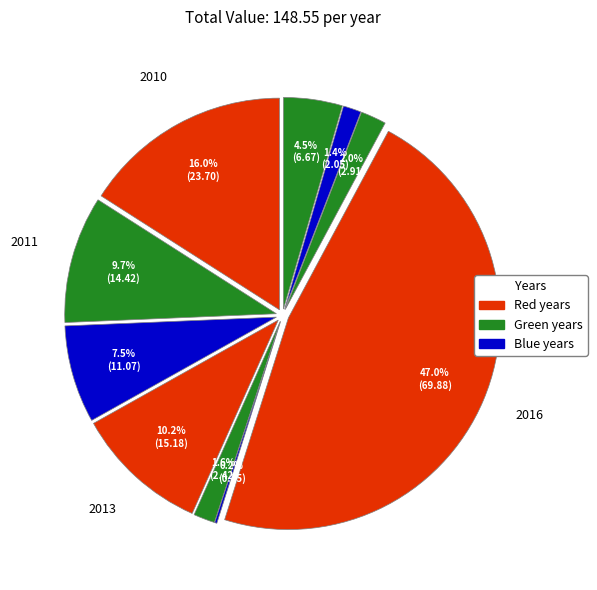

To the nearest percent, what is the difference between the largest and smallest slice percentages?

47%